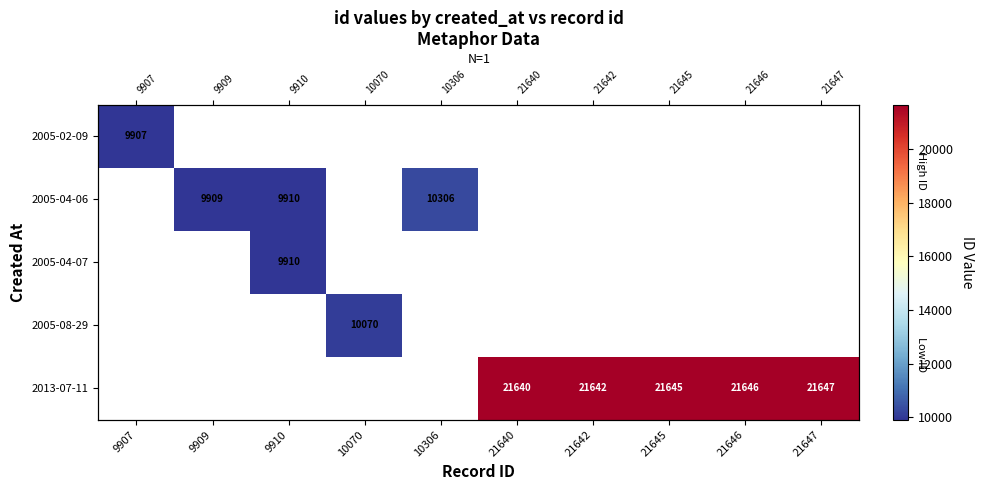

The value of 2005-08-29 at 9910 is 0. True or false?

True